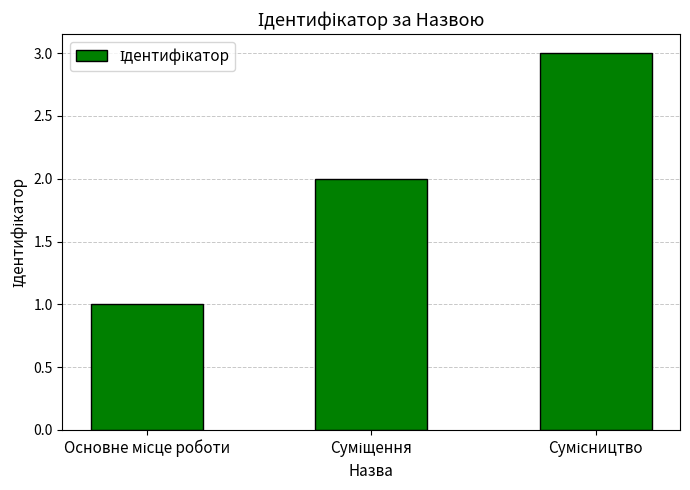

What is the value of the 2nd bar from the left?

2